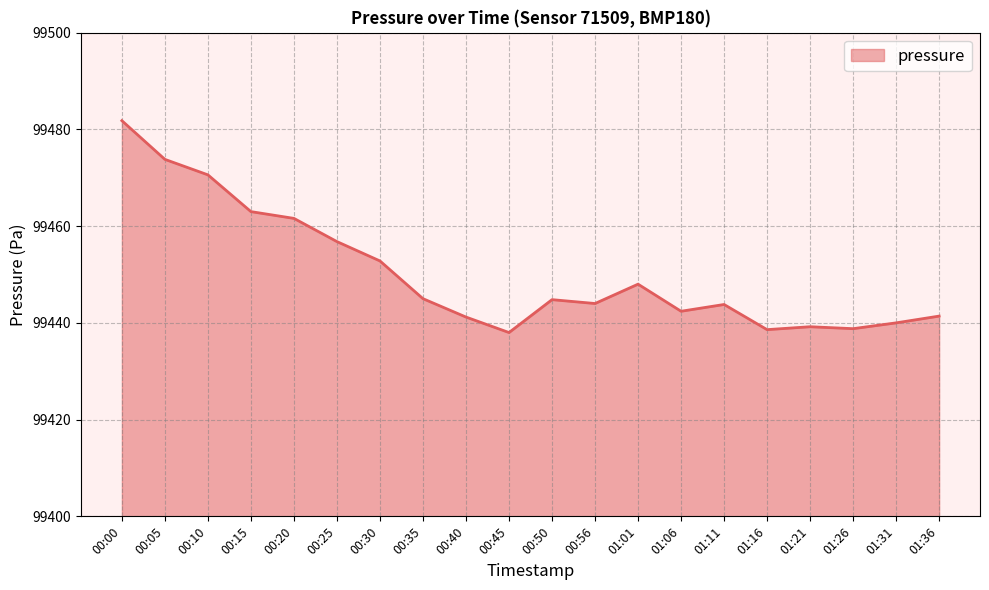

What is the average value?

99450.3